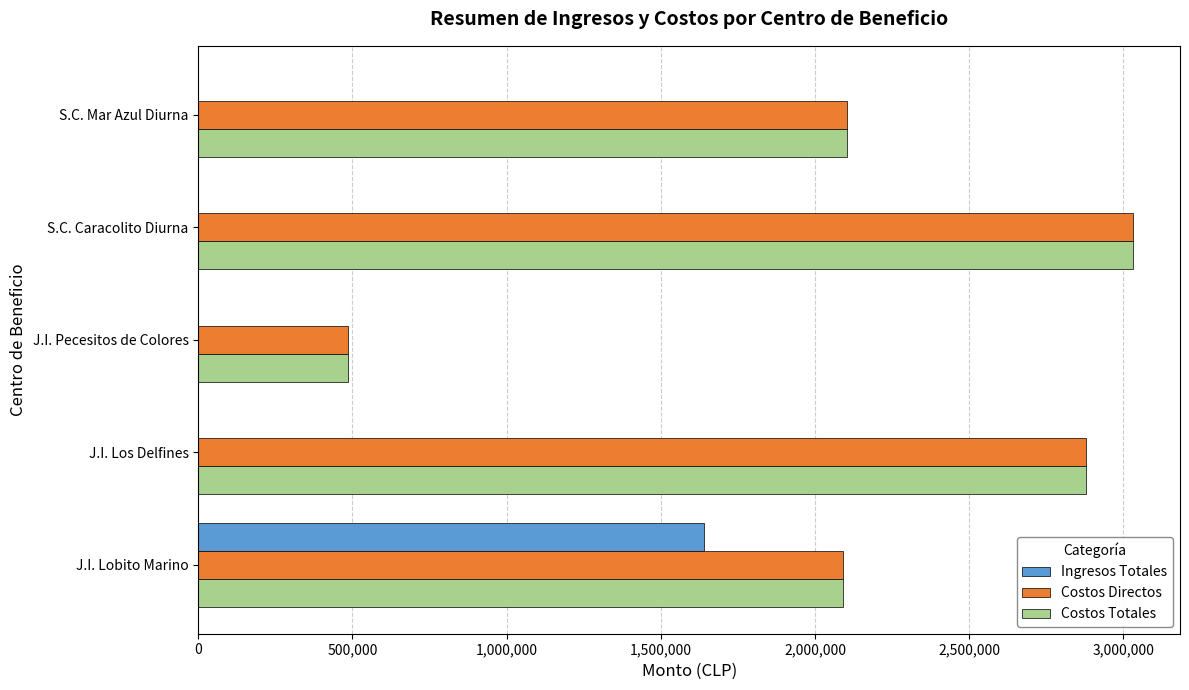

At which category is the sum across all series the highest?

S.C. Caracolito Diurna